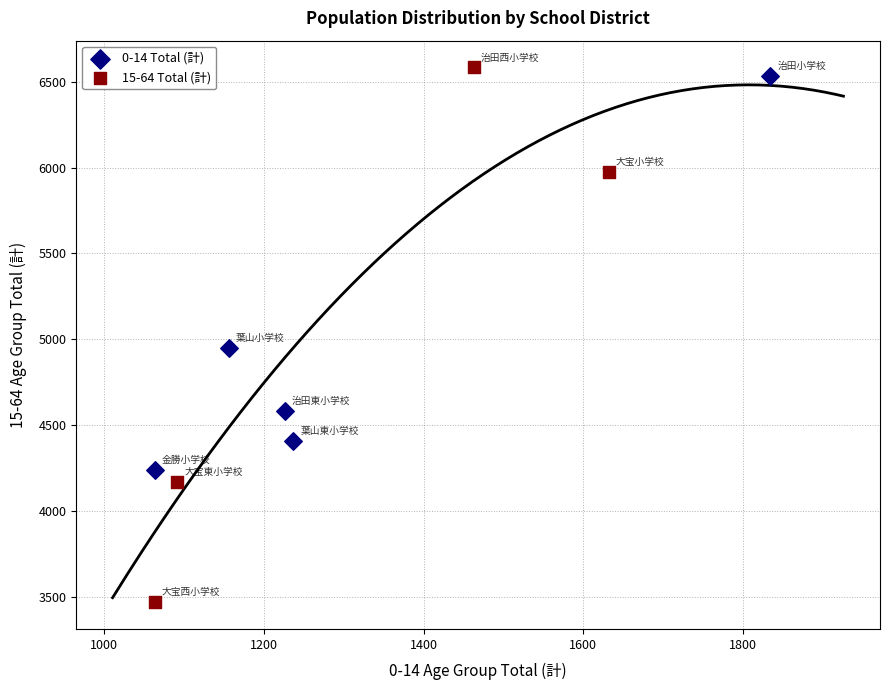

Which series reaches the maximum Y coordinate?

15-64 Total (計)